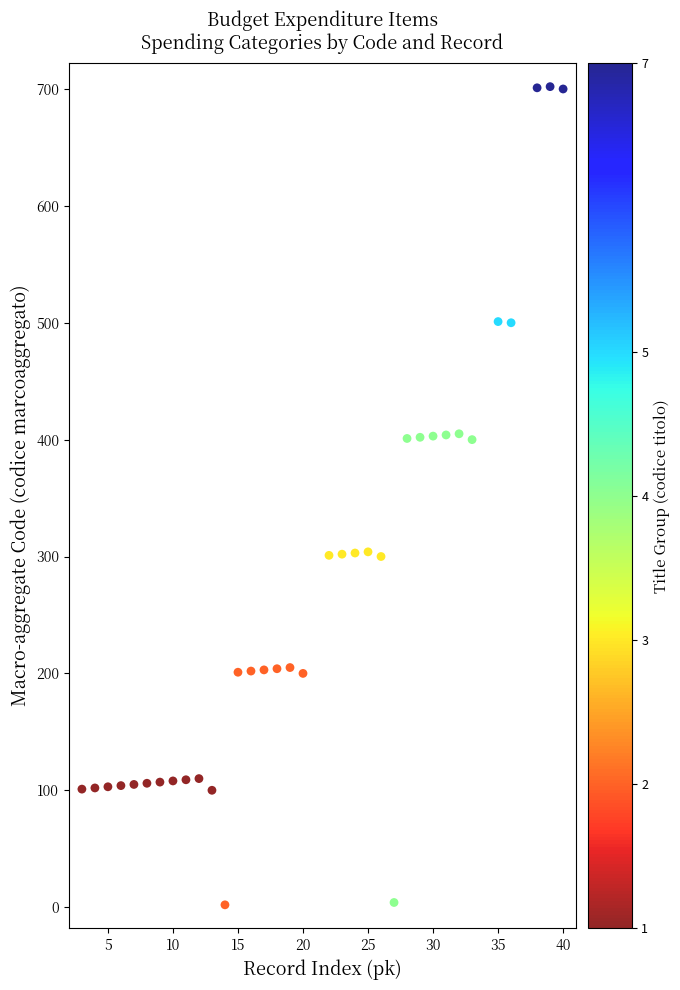

What is the range of X values (max minus min)?

37